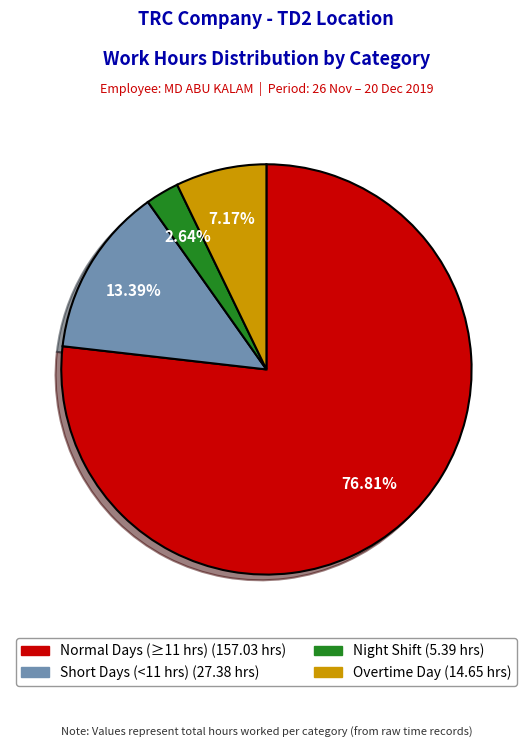

Count the number of slices in the pie.

4